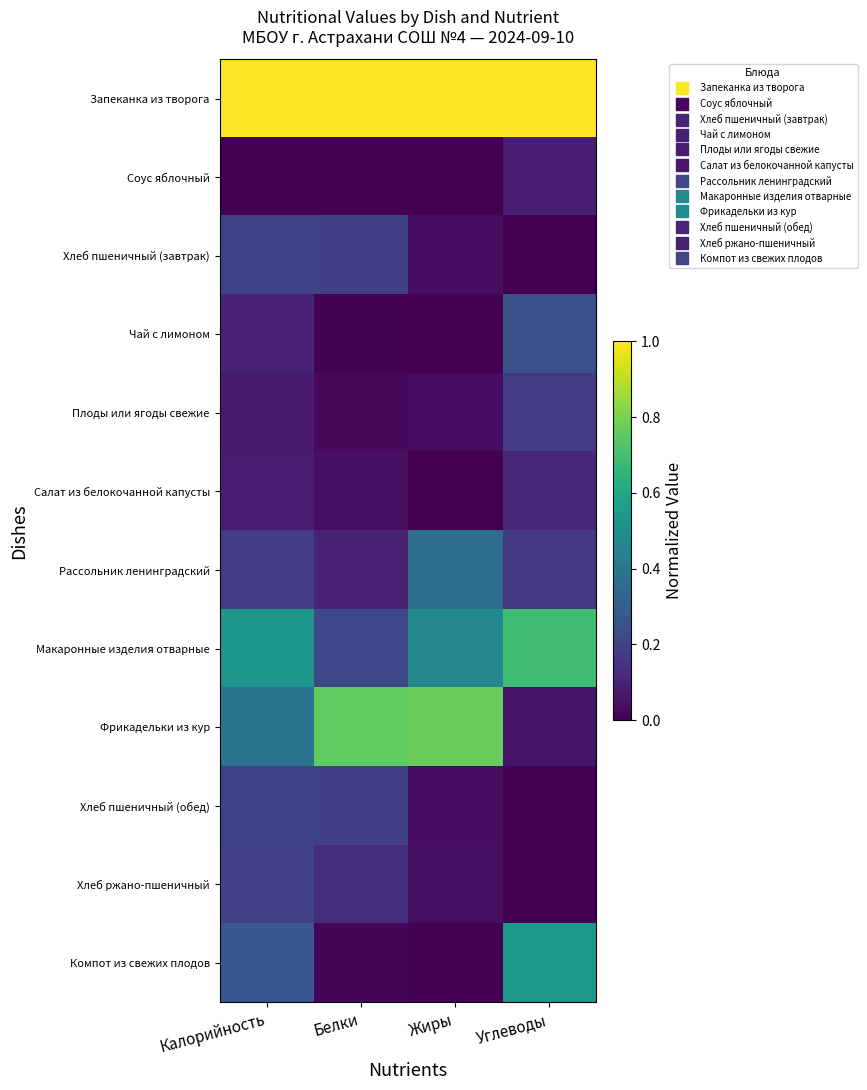

Which series changed the most between Калорийность and Белки?

Фрикадельки из кур